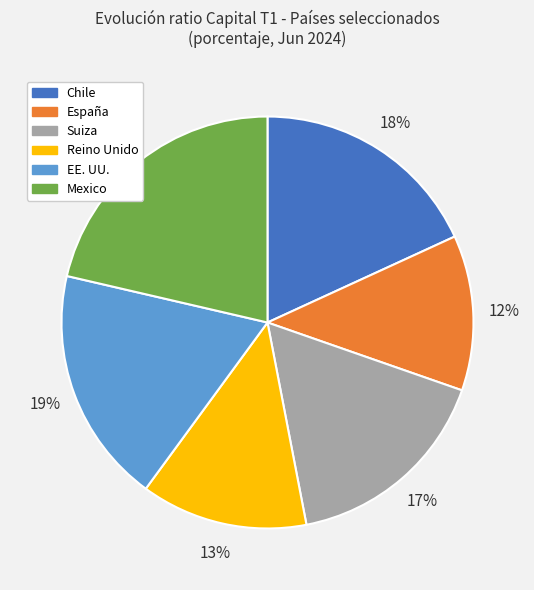

True or false: Chile accounts for 8% of the total.

False